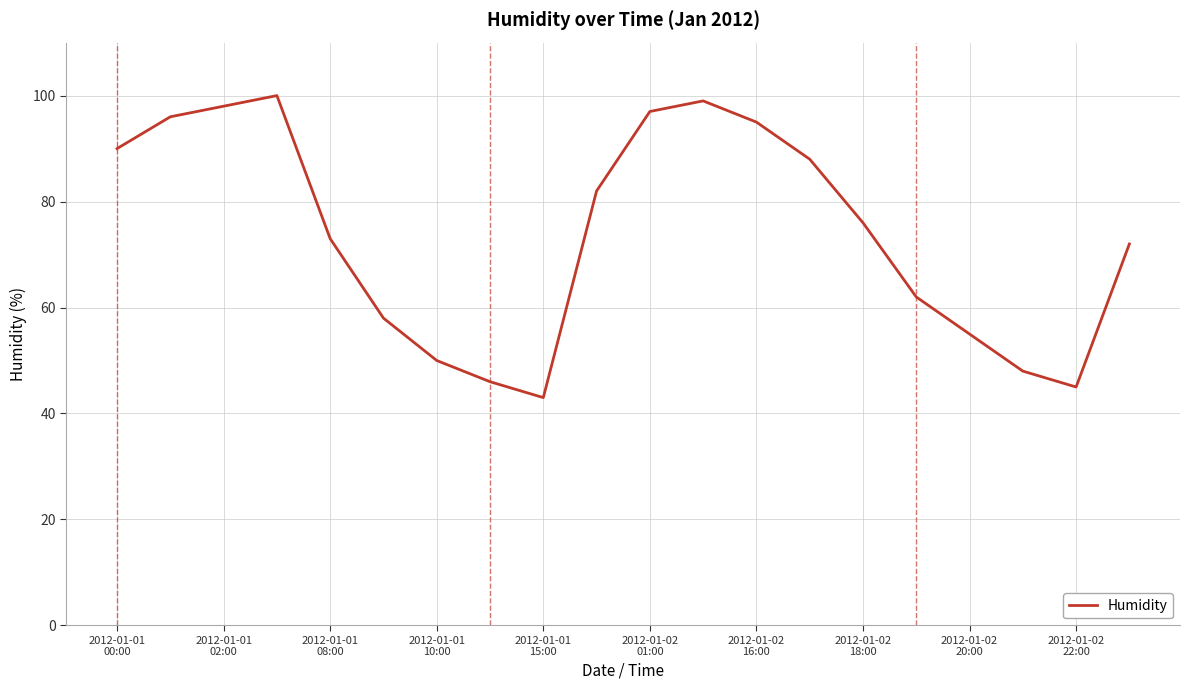

What is the difference between the maximum and minimum values?

57